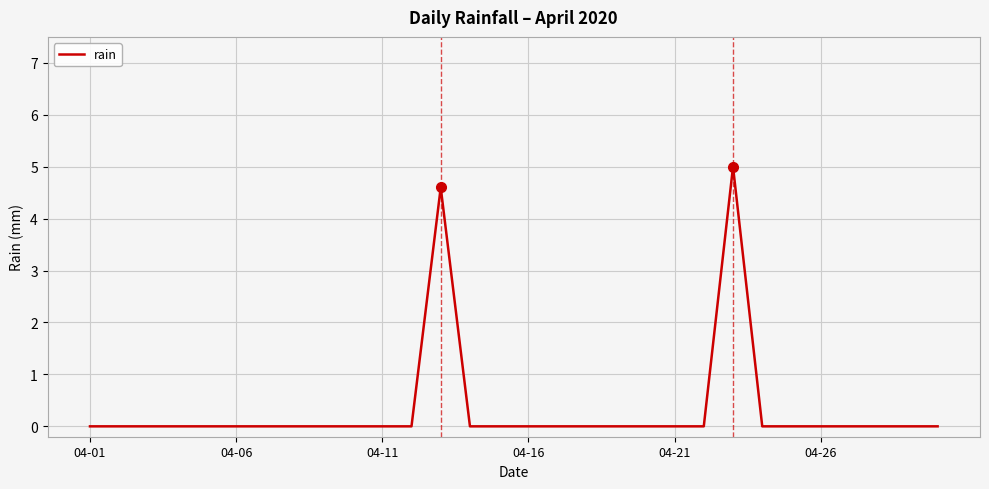

What is the average value?

0.3